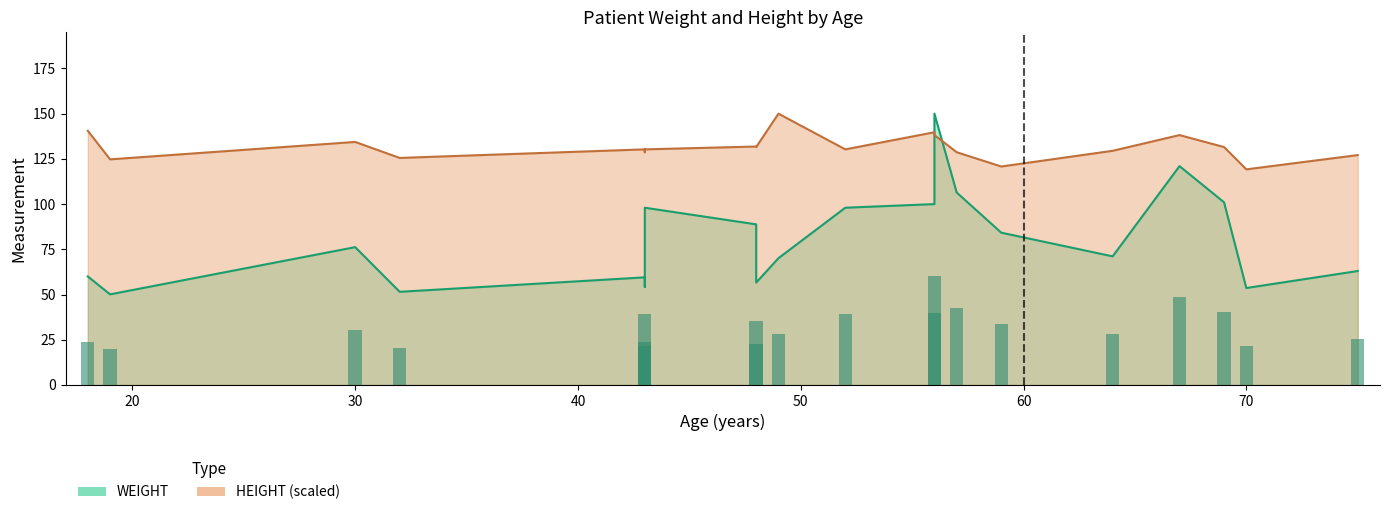

How many values are below 76?

10